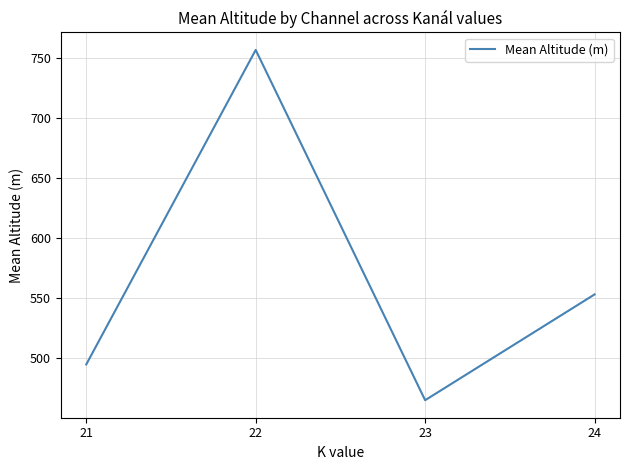

How many series are shown in this chart?

1